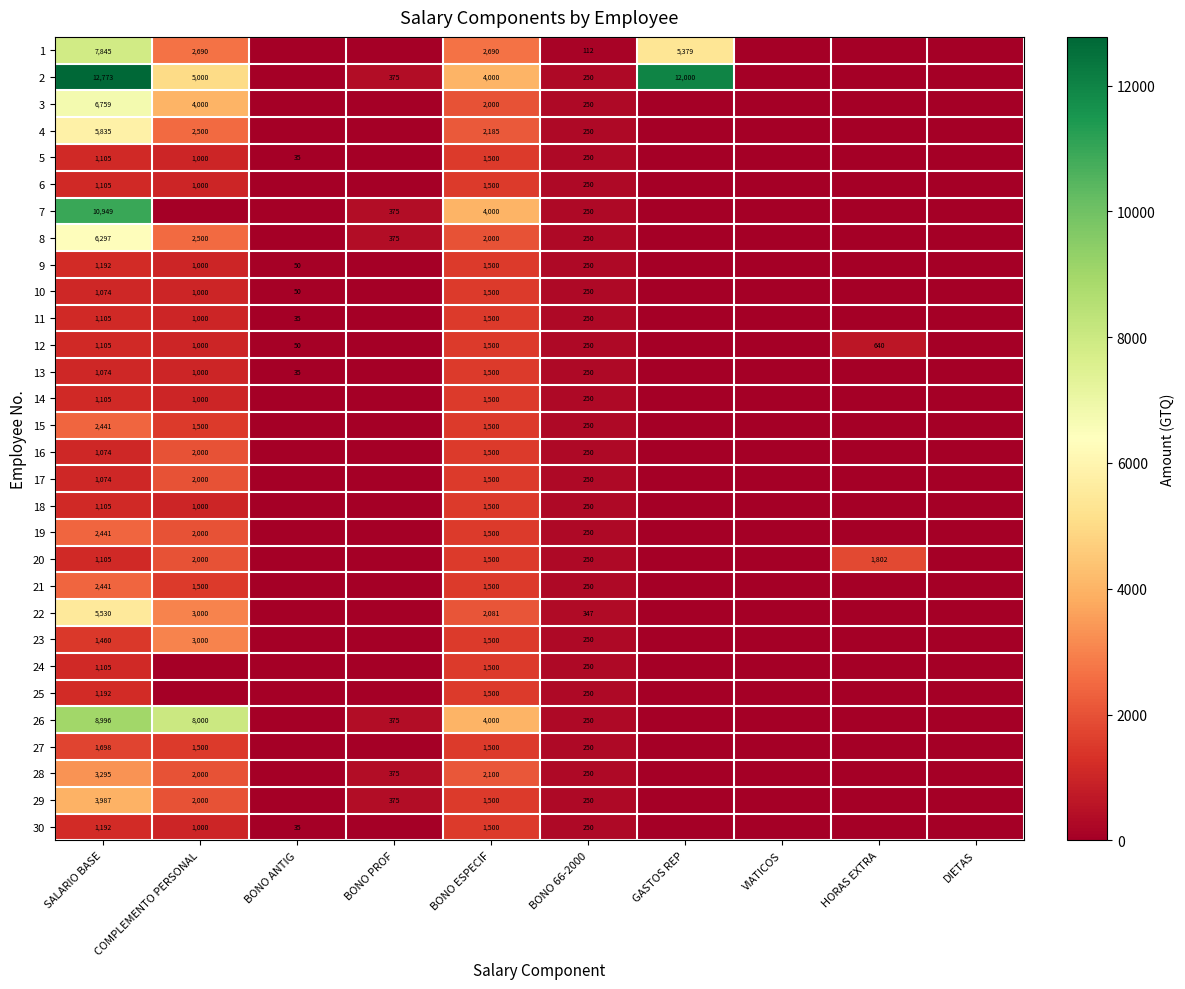

The 29 series shows 250 at BONO 66-2000. True or false?

True